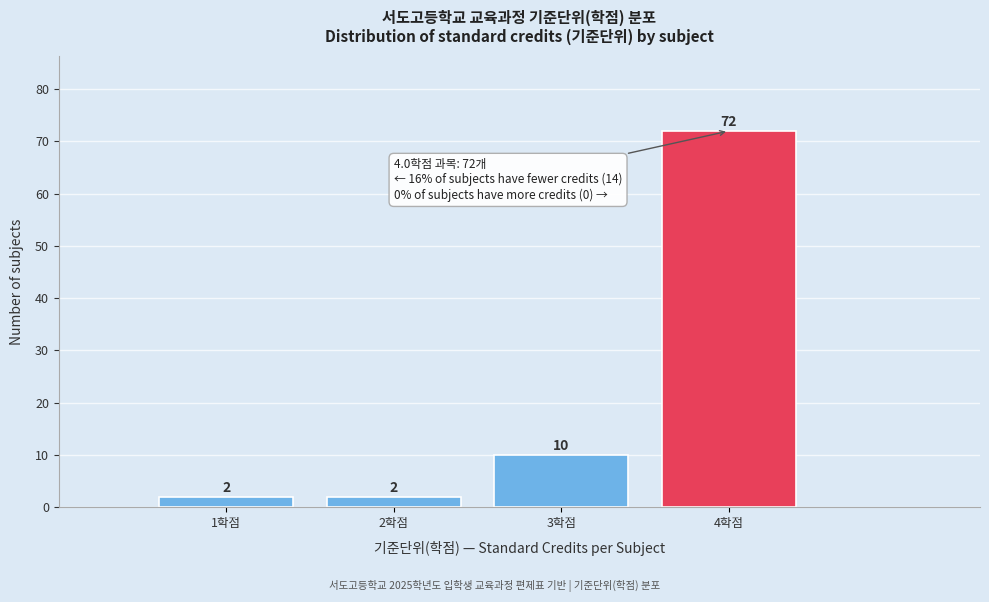

Which range on the x-axis has the tallest bar?

3.5 to 4.5